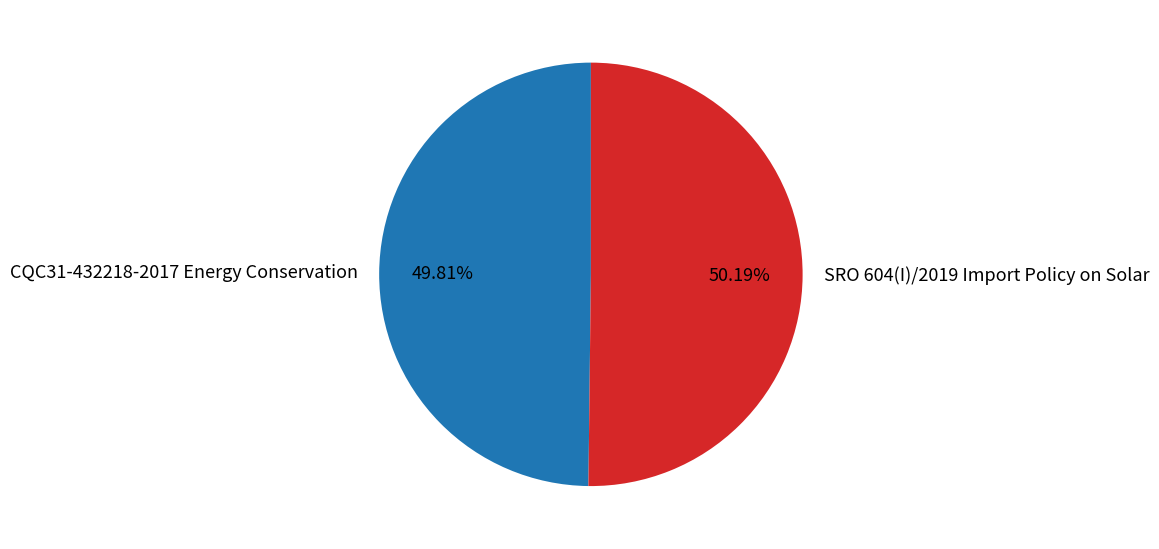

How many slices are in this pie chart?

2